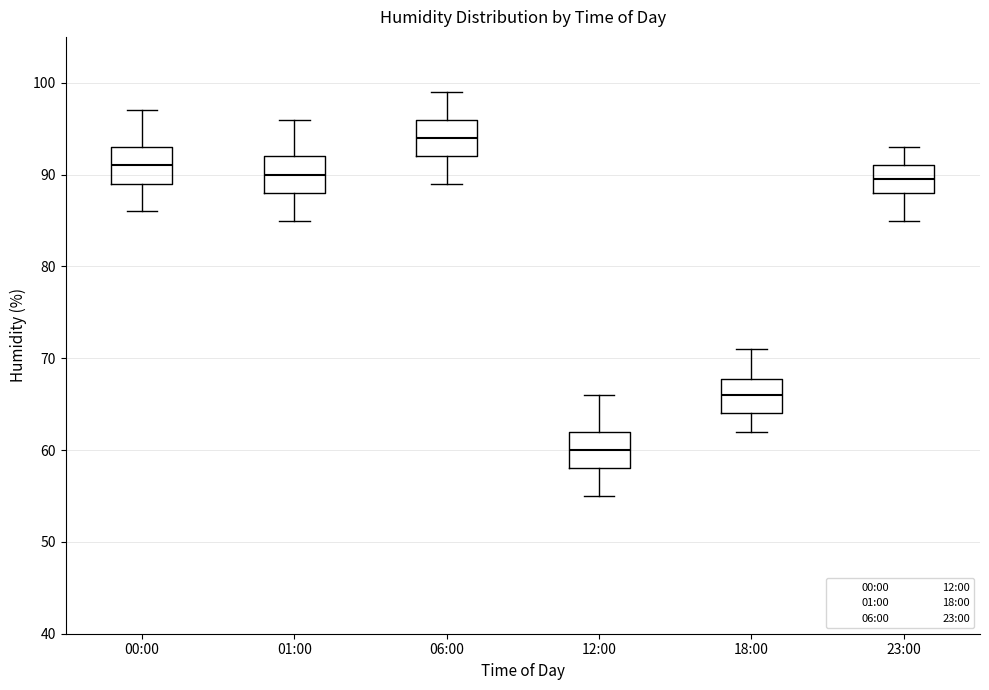

Which box's median line is the lowest?

12:00